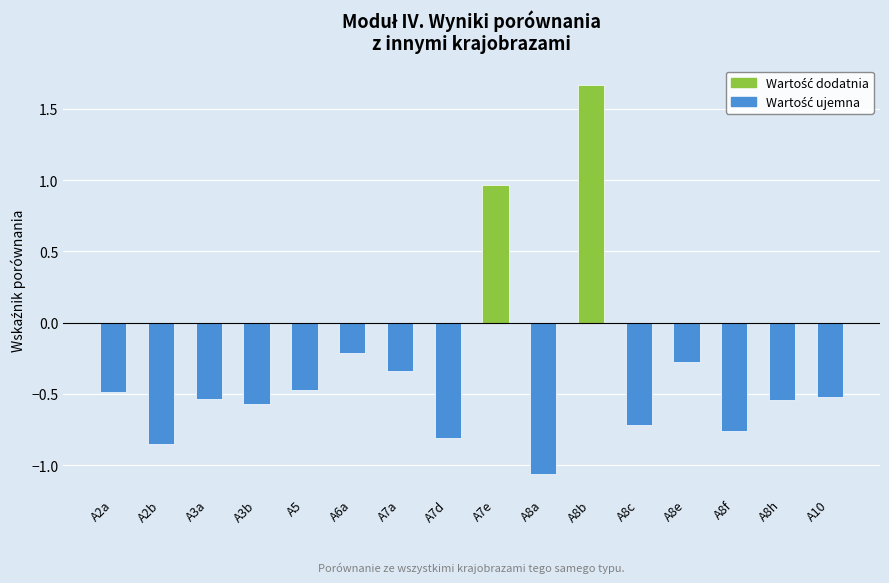

What is the label of the 1st bar from the left?

A2a